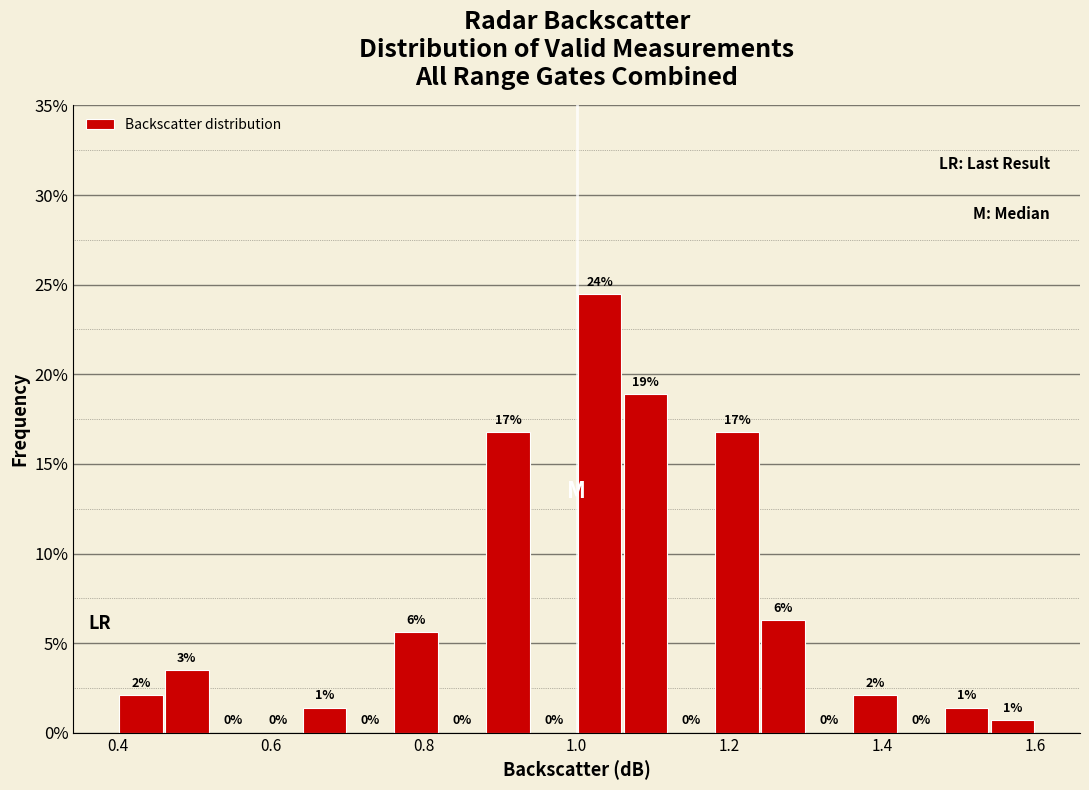

Read against the x-axis, roughly where is the centre of the tallest bar?

1.04